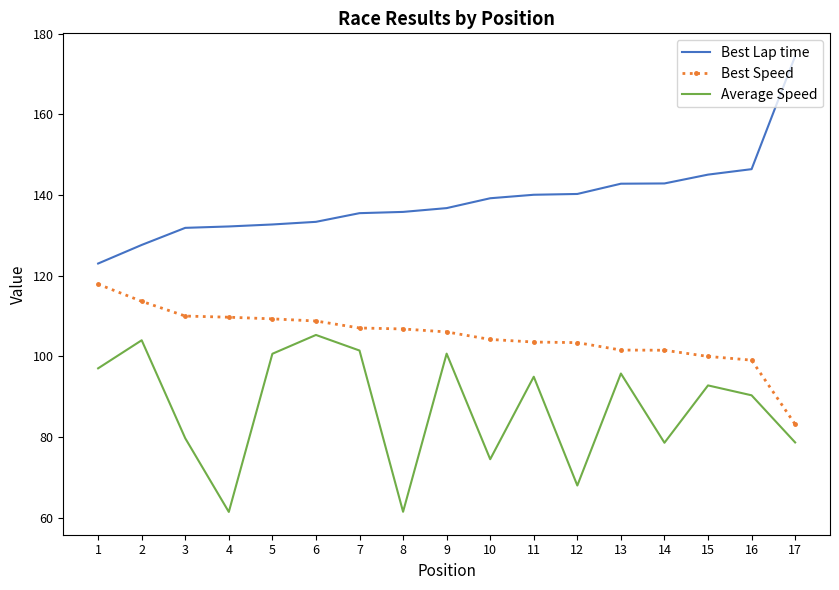

What is the difference between the highest and lowest values at 4?

70.8